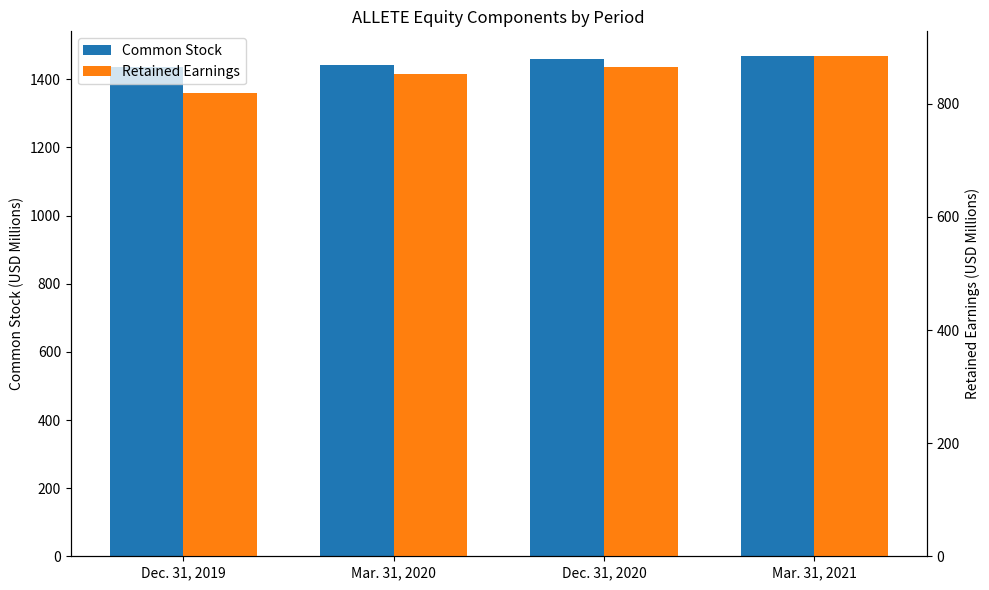

Reading right to left, transcribe all the data shown in this chart.

Common Stock: Mar. 31, 2021=1467.6	Dec. 31, 2020=1460.9	Mar. 31, 2020=1441.7	Dec. 31, 2019=1436.7
Retained Earnings: Mar. 31, 2021=883.8	Dec. 31, 2020=864.8	Mar. 31, 2020=853.2	Dec. 31, 2019=818.8